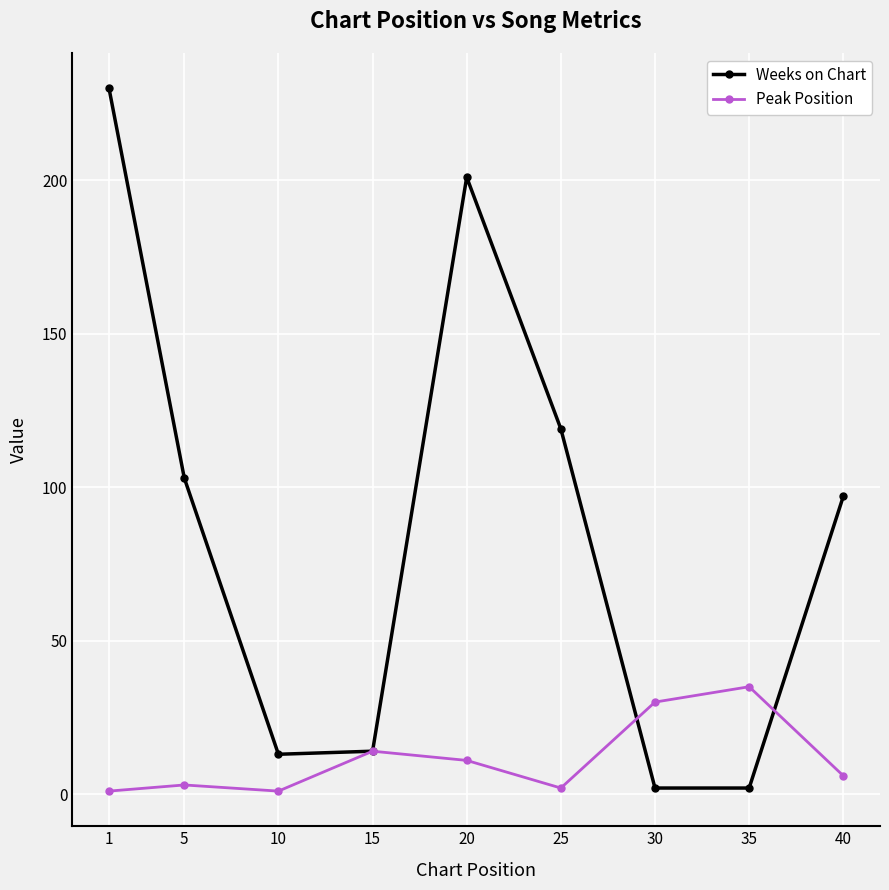

True or false: Weeks on Chart has more than 0 interior local peaks.

True